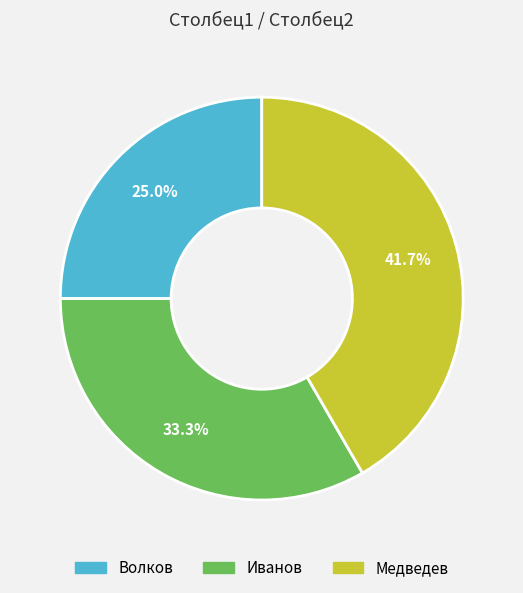

Which category has the smallest portion of the pie?

Волков